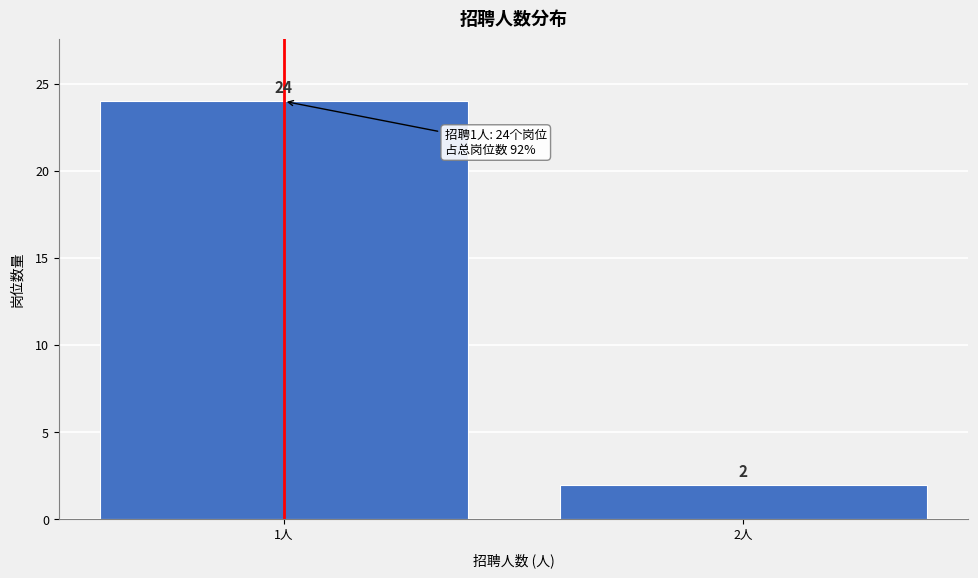

Reading right to left, extract all data points from this chart.

2	24